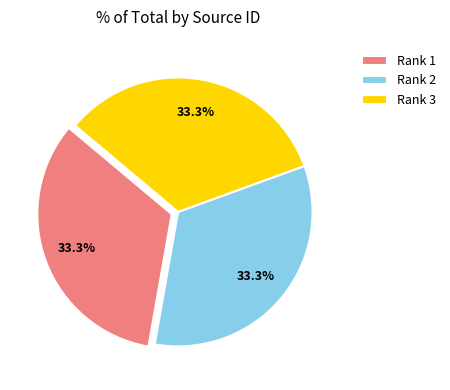

Is Rank 1 the majority of the pie?

No